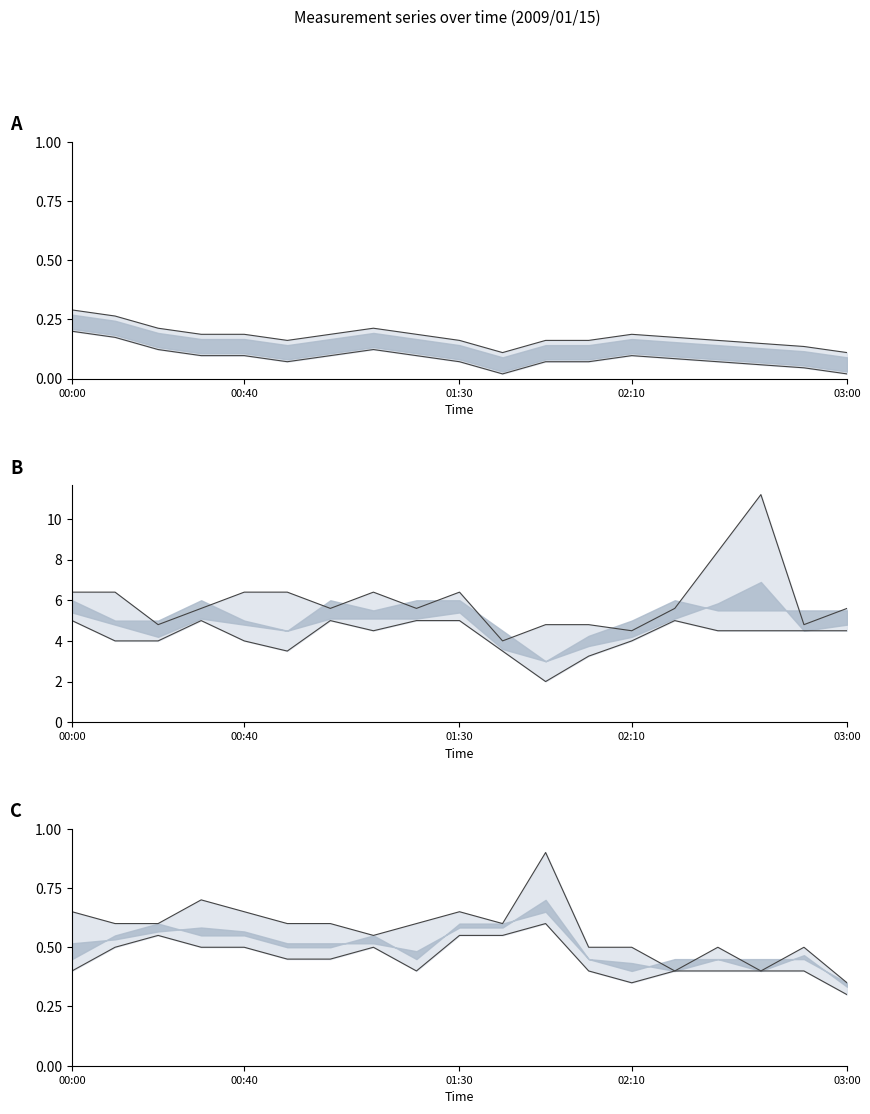

Where is upper nearest to the value 0?

03:00